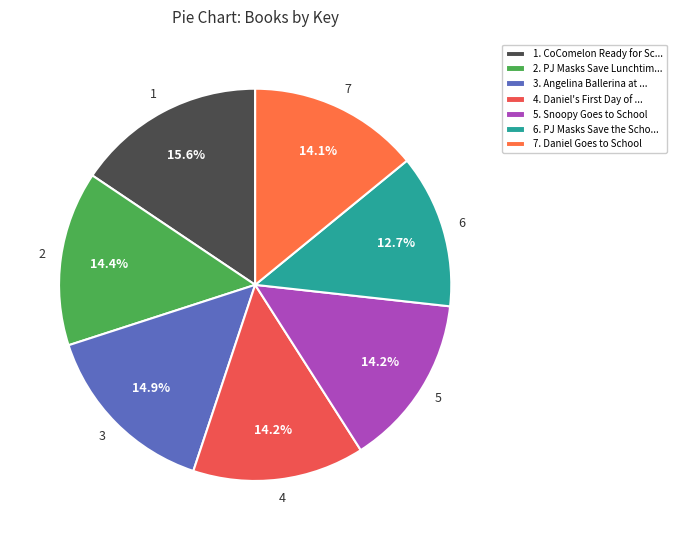

To the nearest percent, what is the difference between the largest and smallest slice percentages?

3%